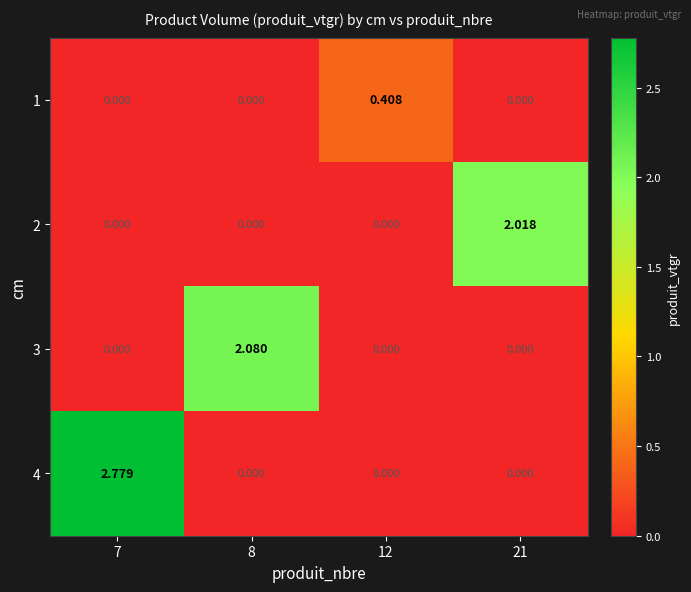

Is the value of 3 at 8 greater than the value of 4 at 21?

Yes